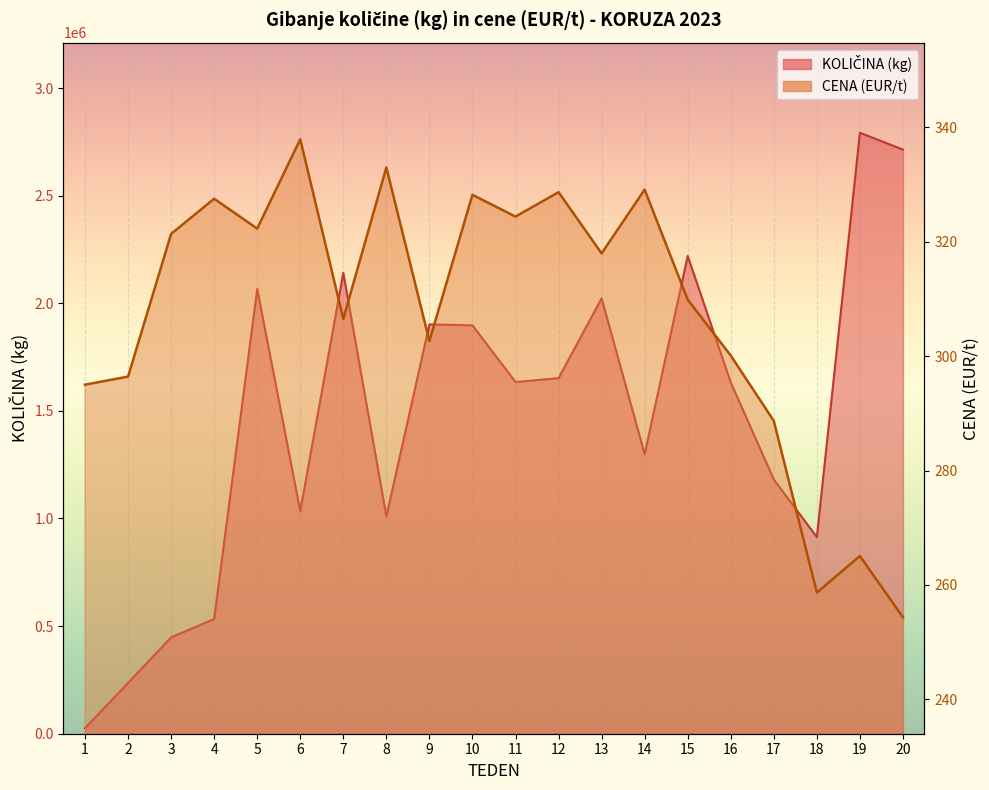

Which series has the largest total across all categories?

KOLIČINA (kg)